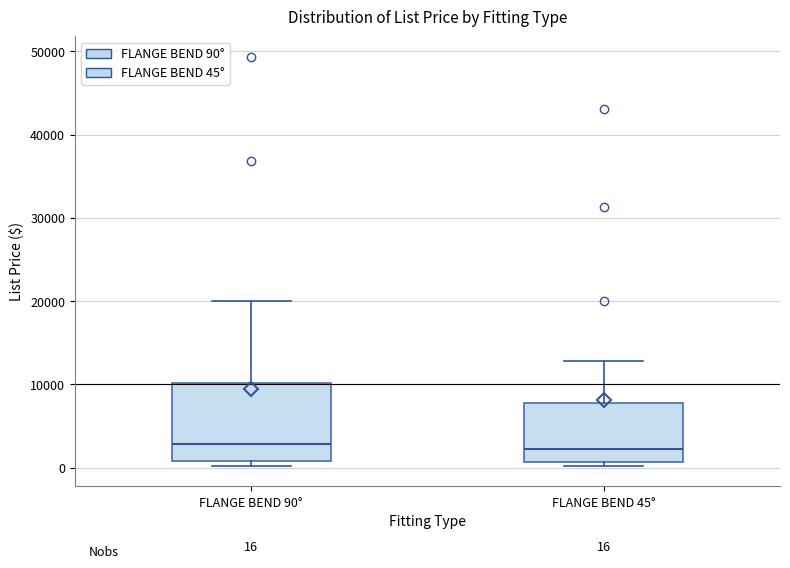

Which box is the tallest, from its lower edge to its upper edge?

FLANGE BEND 90°